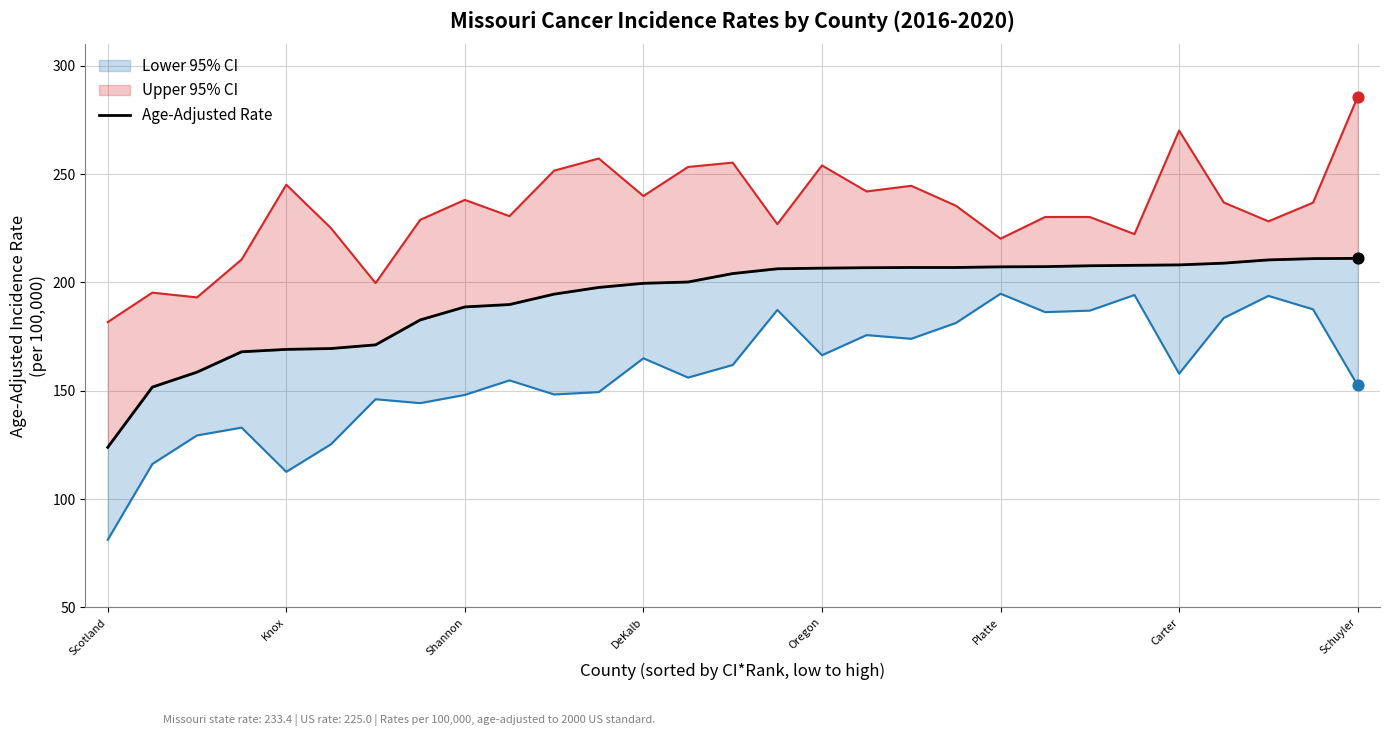

Approximately how many times larger is the value at 23 compared to 10?

1.1